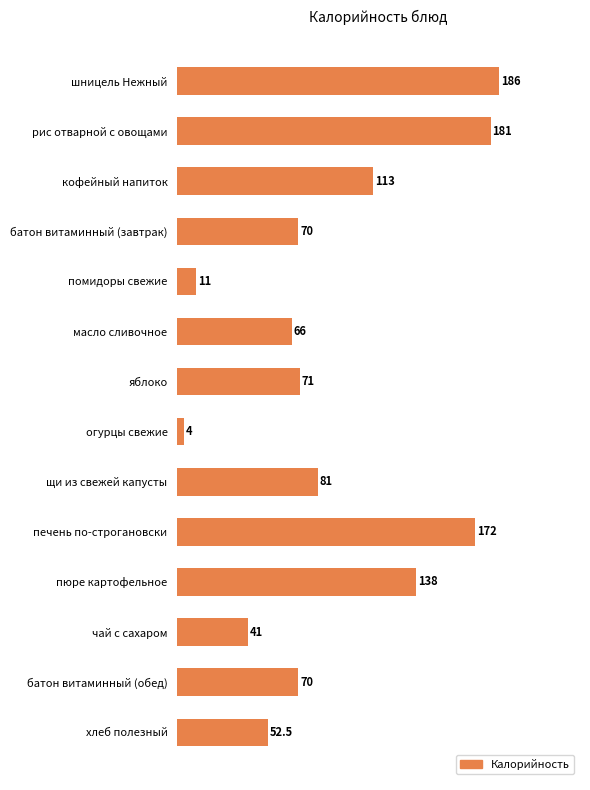

At which category does the chart reach its minimum across all series?

огурцы свежие